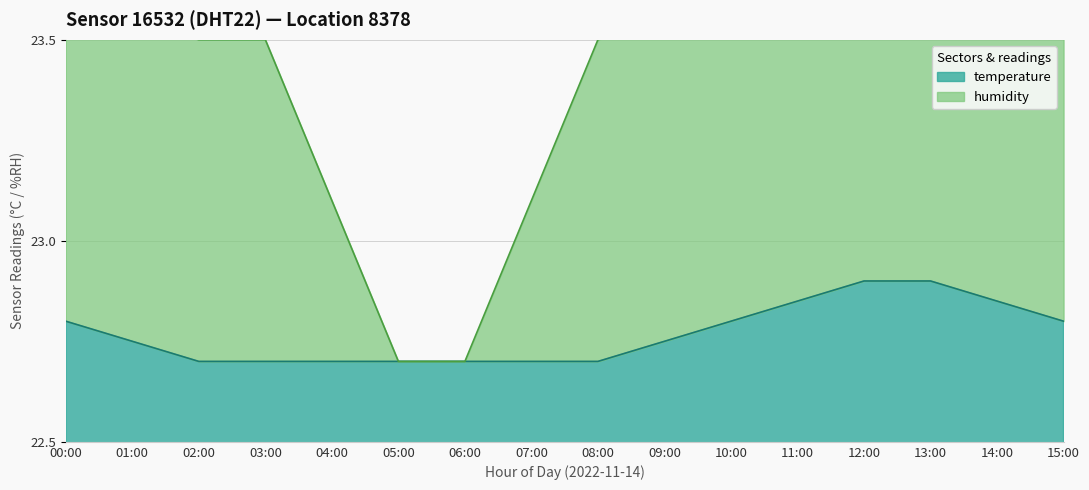

At which label is humidity closest to 23?

04:00